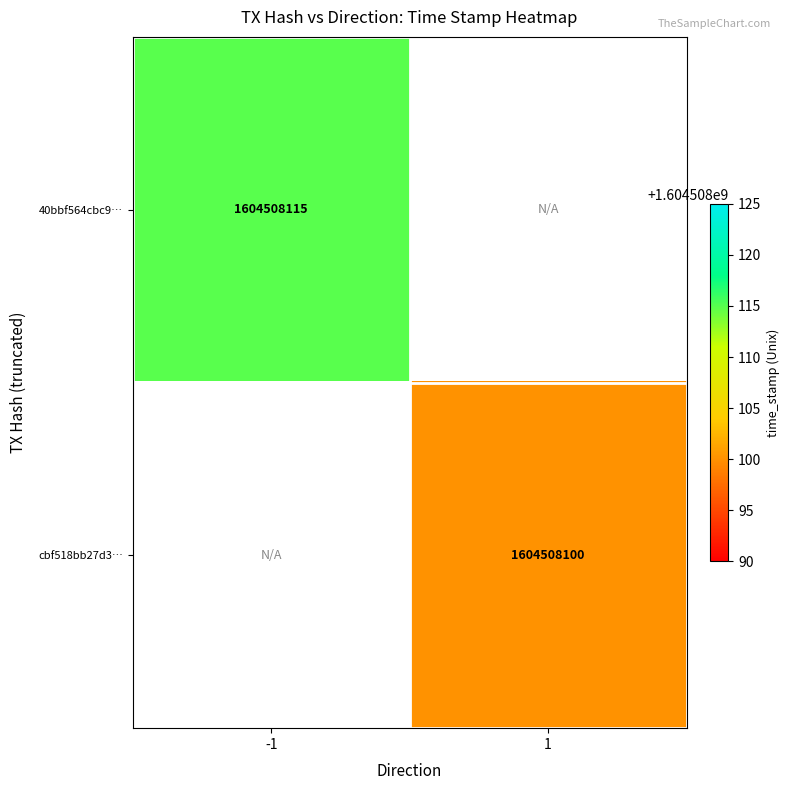

Reading right to left, list all the values displayed in this chart.

40bbf564cbc92bbb3dcd9e784dd07894c6dba7d: time_stamp=1604508115	direction=-1
cbf518bb27d3327d5a3a20db96a7738f8bef7b9: time_stamp=1604508100	direction=1